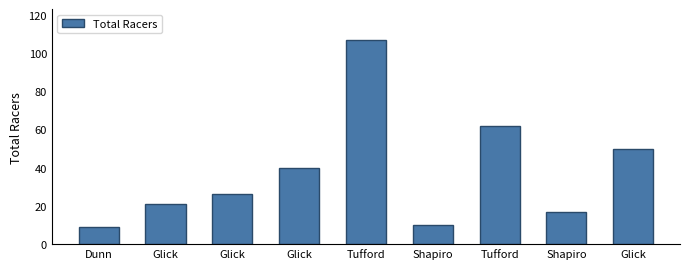

Where does the data first go above 26?

Glick